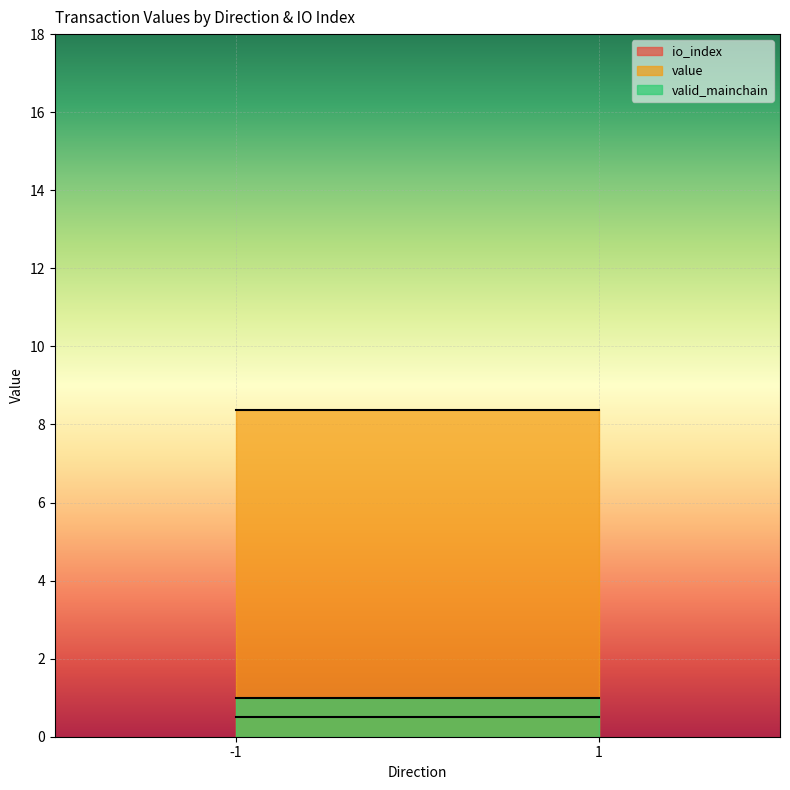

The valid_mainchain series shows 0.6 at -1_1. True or false?

False